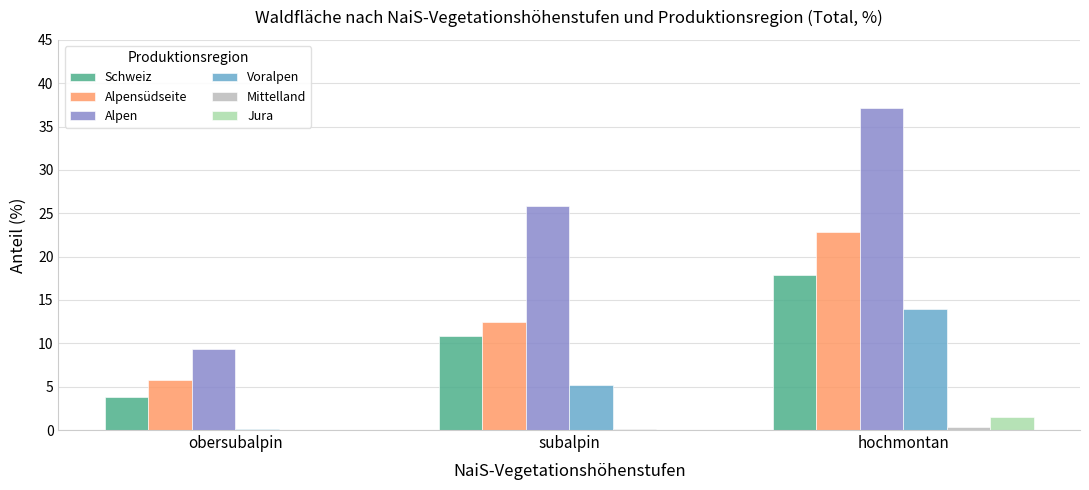

Which series changed the most between subalpin and hochmontan?

Alpen